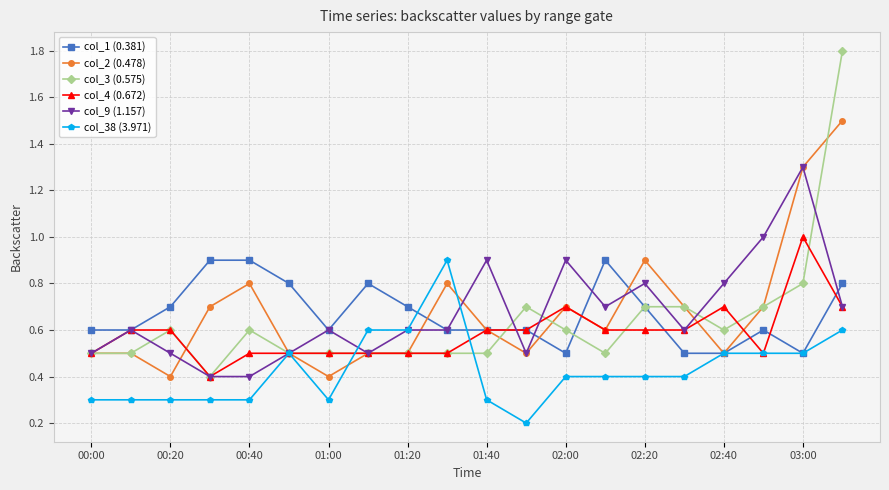

What is the highest value of the col_2 (0.478) series?

1.5